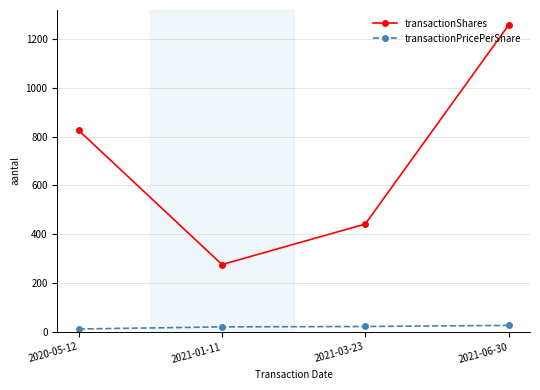

At how many categories does at least one series exceed 531?

2